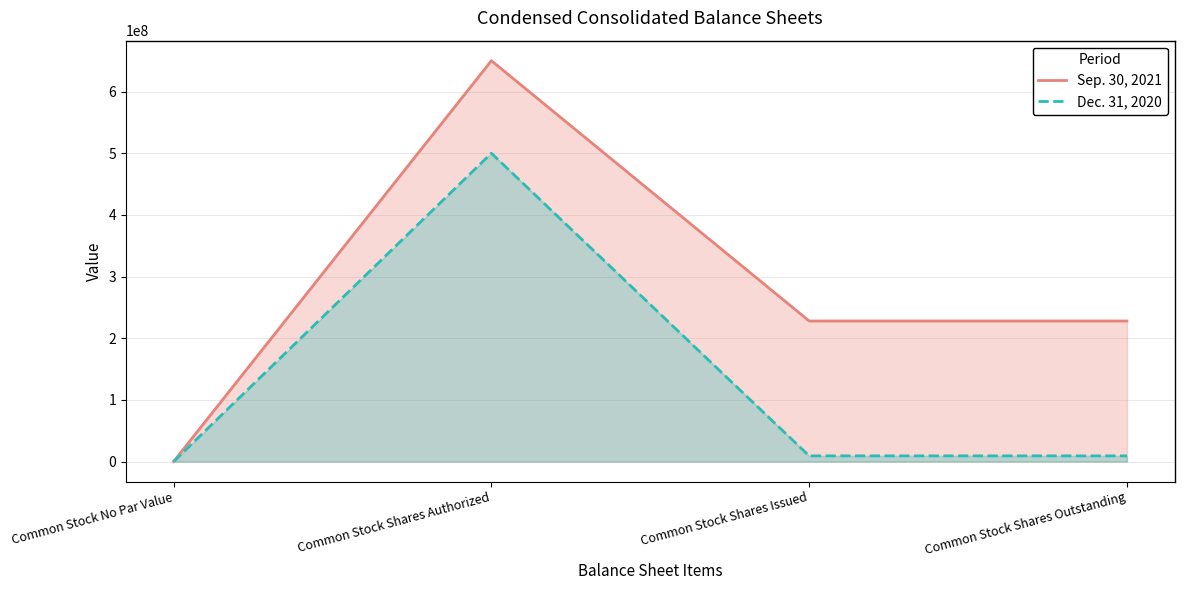

How many lines are shown in the chart?

2